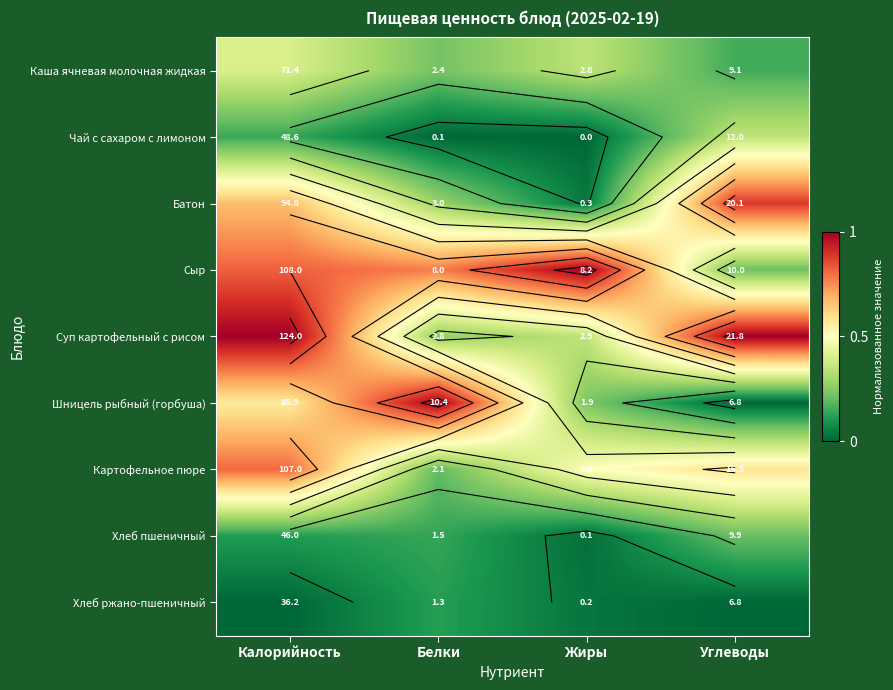

True or false: Сыр has a value of 0.2 at Белки.

False